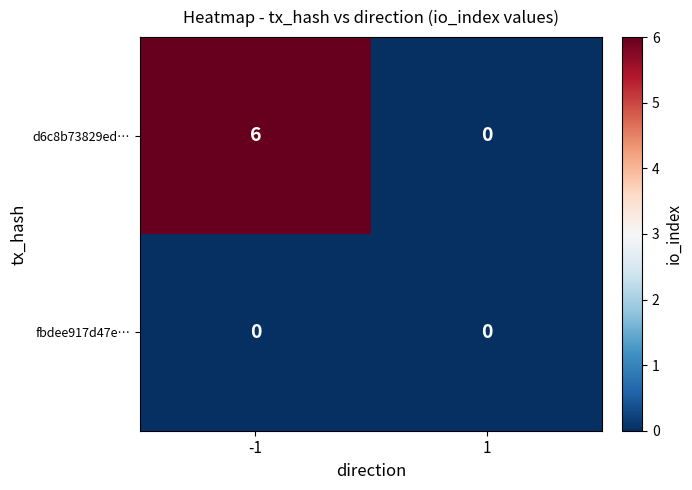

Which series has the largest total across all categories?

d6c8b73829ed…